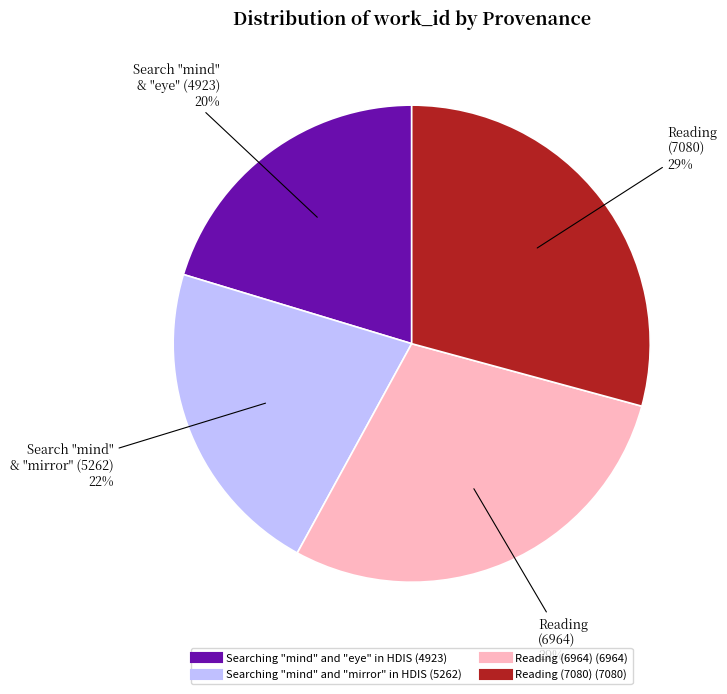

Is it true that Searching "mind" and "mirror" in HDIS is 22% of the pie?

True